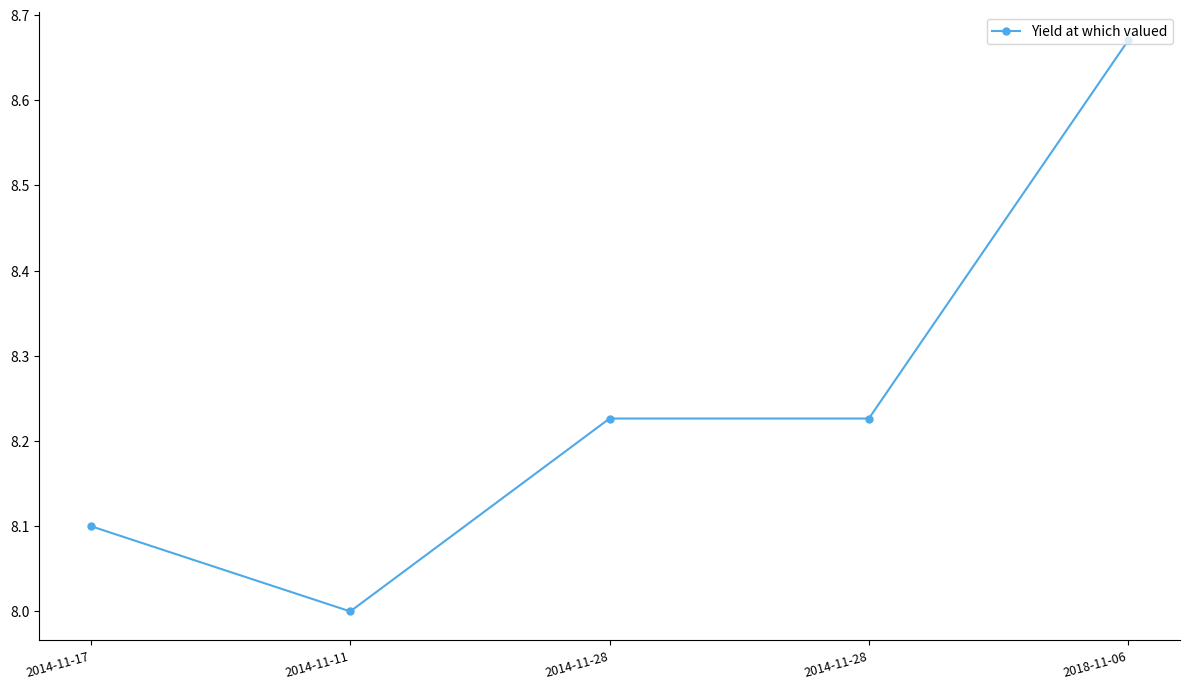

Reading left to right, transcribe all the data shown in this chart.

8.1	8.0	8.2	8.2	8.7